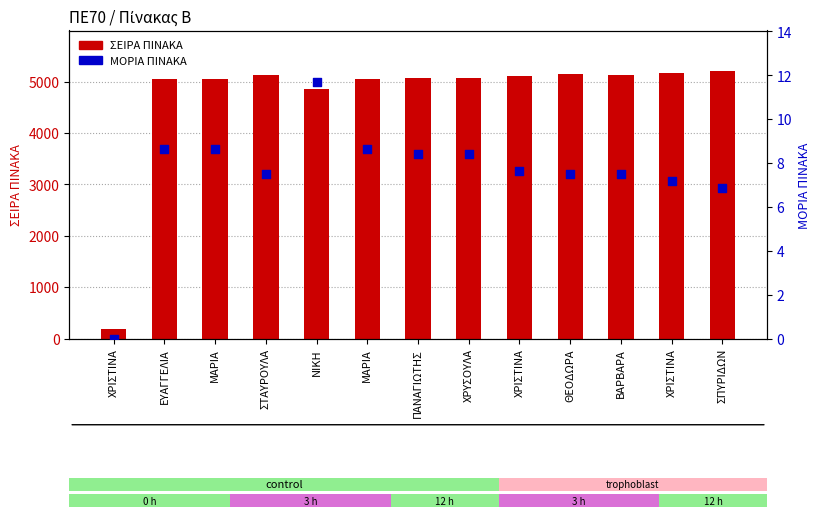

Which series has the largest Y range (max minus min)?

ΣΕΙΡΑ ΠΙΝΑΚΑ